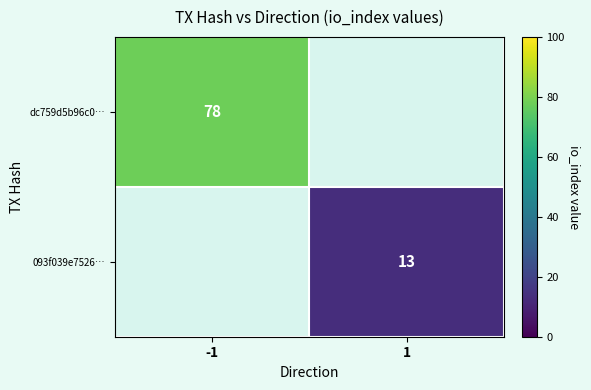

At which category does the chart reach its minimum across all series?

1